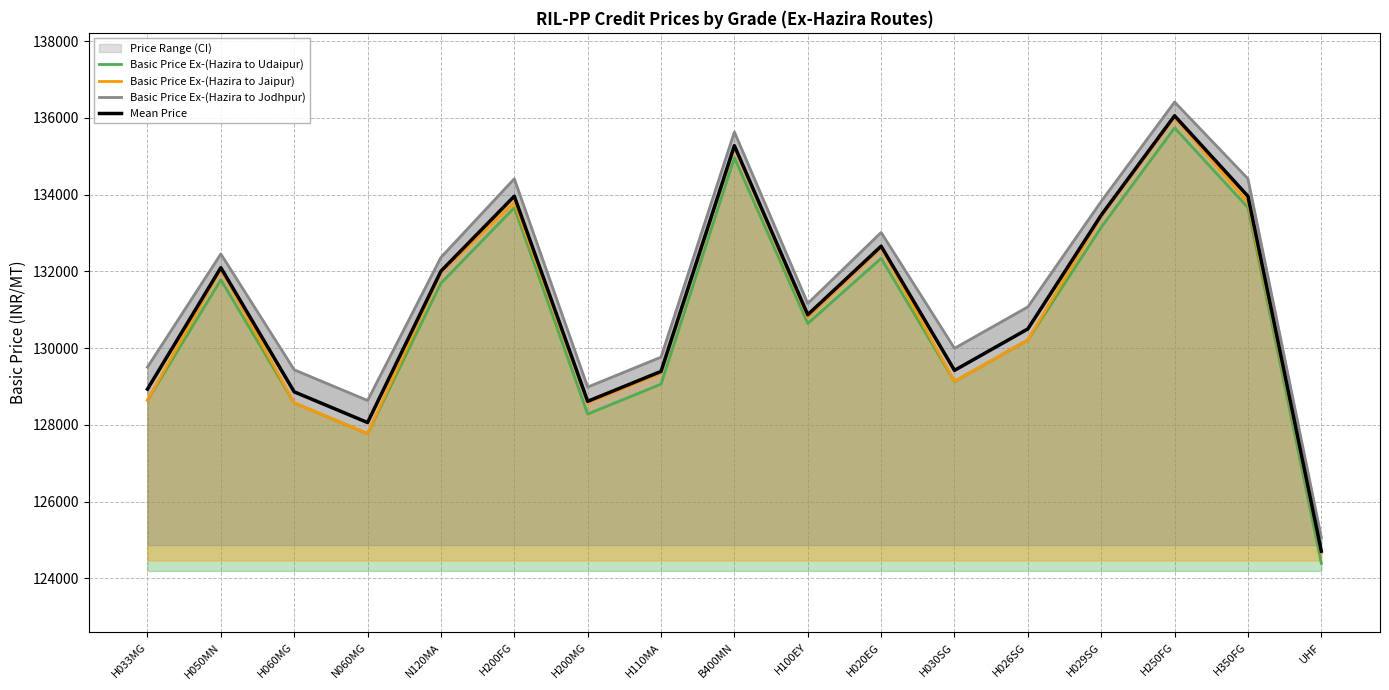

How many lines are shown in the chart?

4